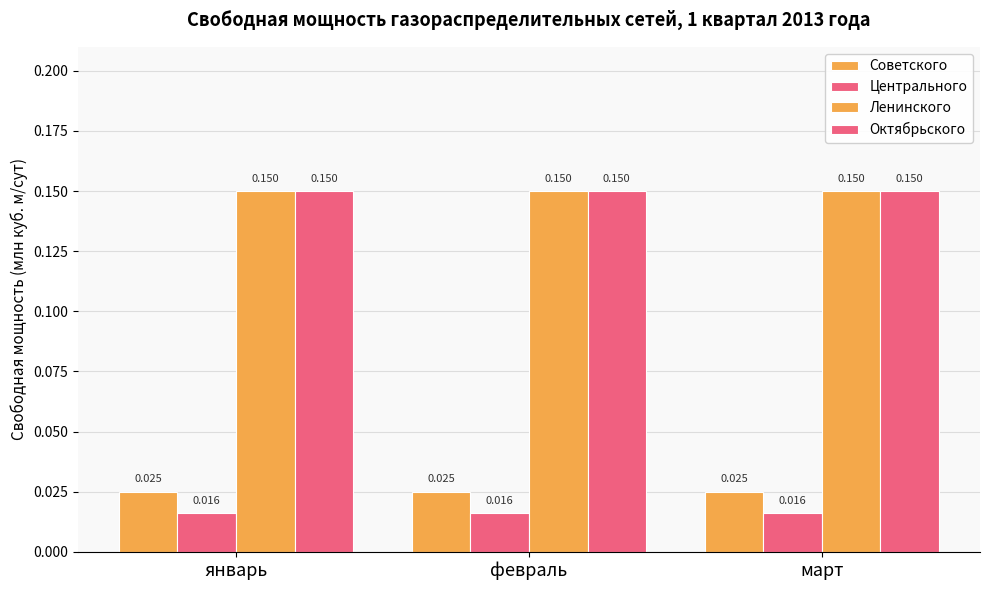

Where is Центрального nearest to the value 0?

январь